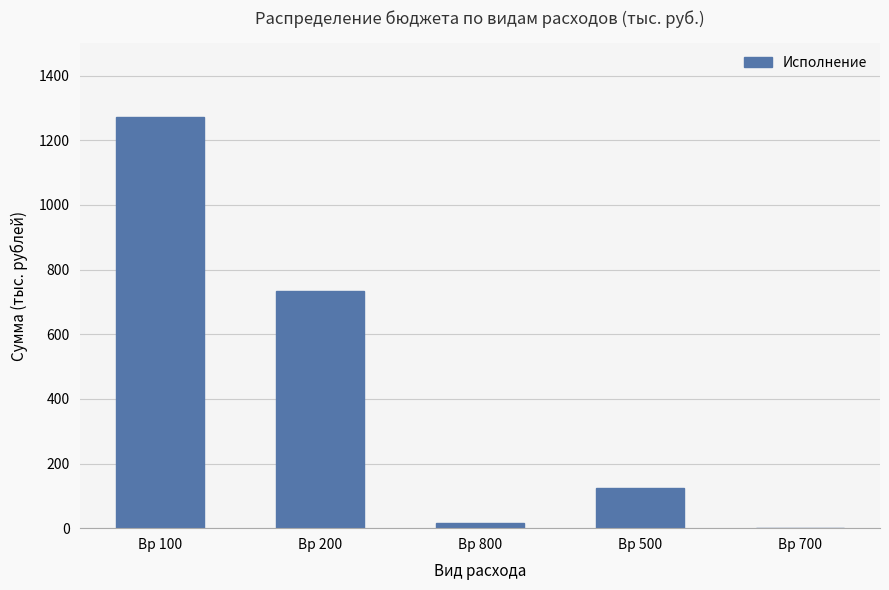

How many values are above zero?

4